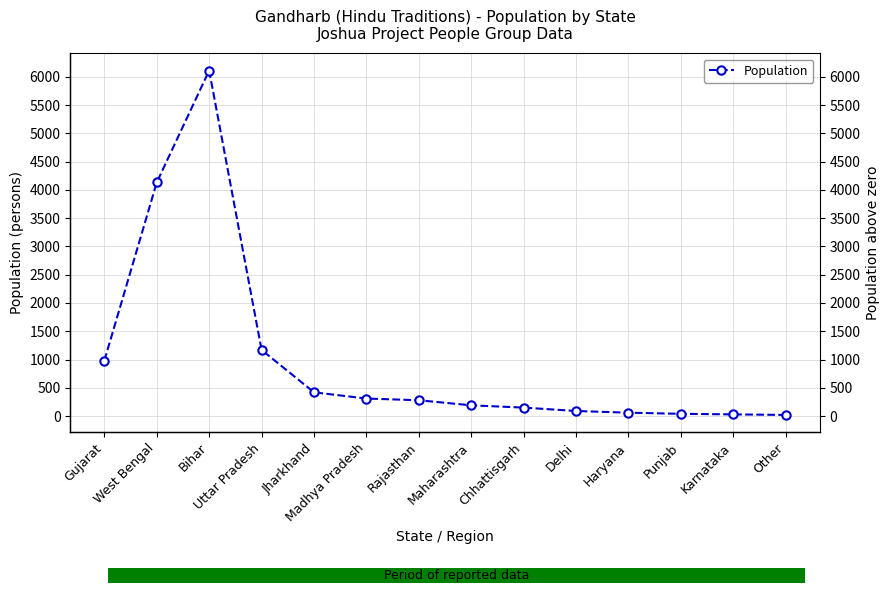

Rank the categories by value from highest to lowest.

Bihar, West Bengal, Uttar Pradesh, Gujarat, Jharkhand, Madhya Pradesh, Rajasthan, Maharashtra, Chhattisgarh, Delhi, Haryana, Punjab, Karnataka, Other